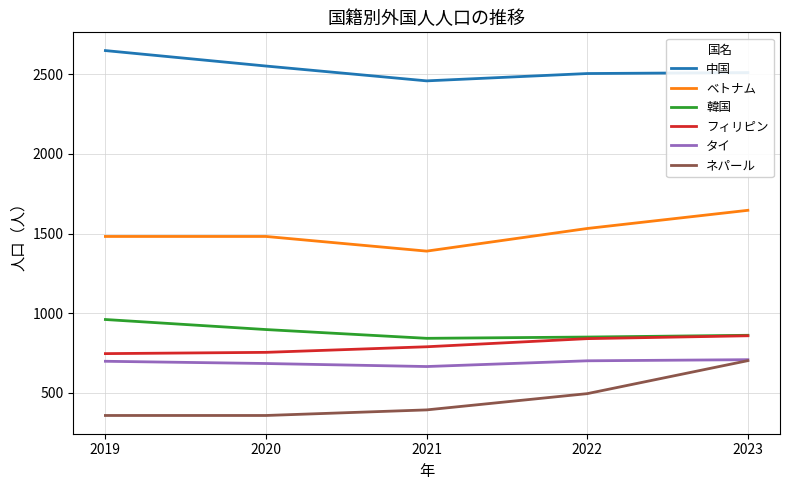

What is the spread (max minus min) of values at 2019?

2289